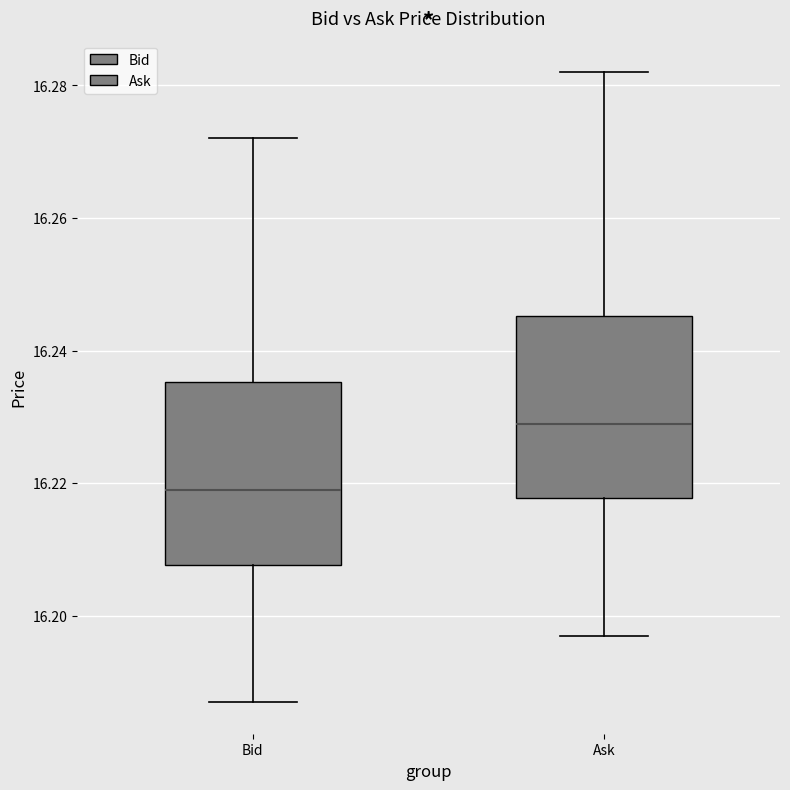

Reading left to right, transcribe this box plot: for each box, give where its median line is, the range the box spans, and where its two whiskers end, as read against the y-axis. The values are not printed on the chart, so give them approximately, as read against the axis.

Bid: median 16.220, box 16.208 to 16.236, whiskers 16.188 to 16.272
Ask: median 16.230, box 16.218 to 16.246, whiskers 16.198 to 16.282